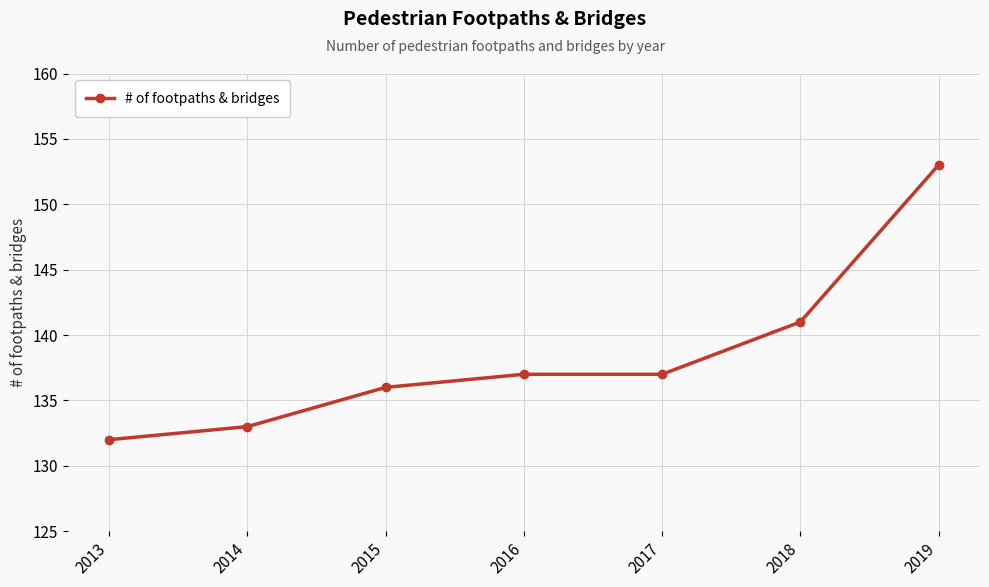

What is the sum of the values at 2013 and 2017?

269